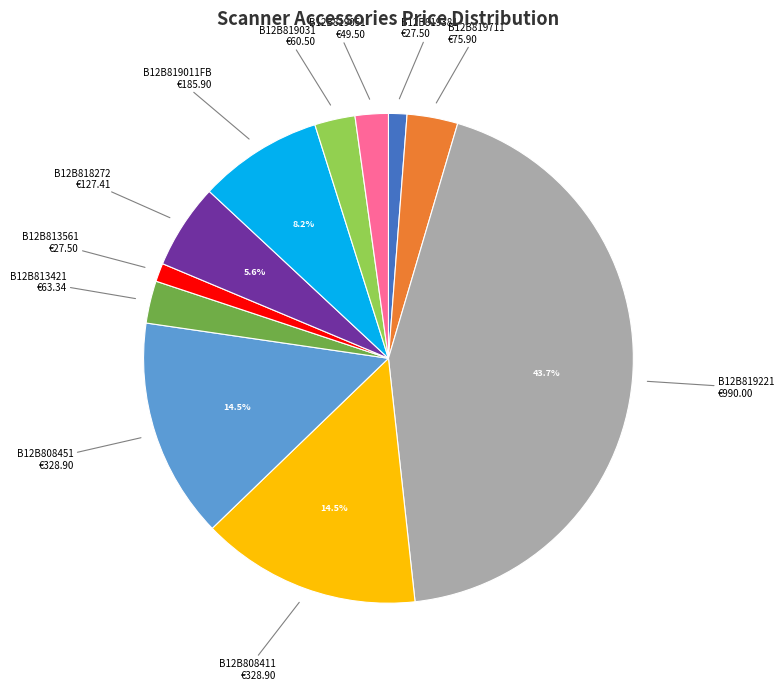

Is there a majority slice in this chart?

No